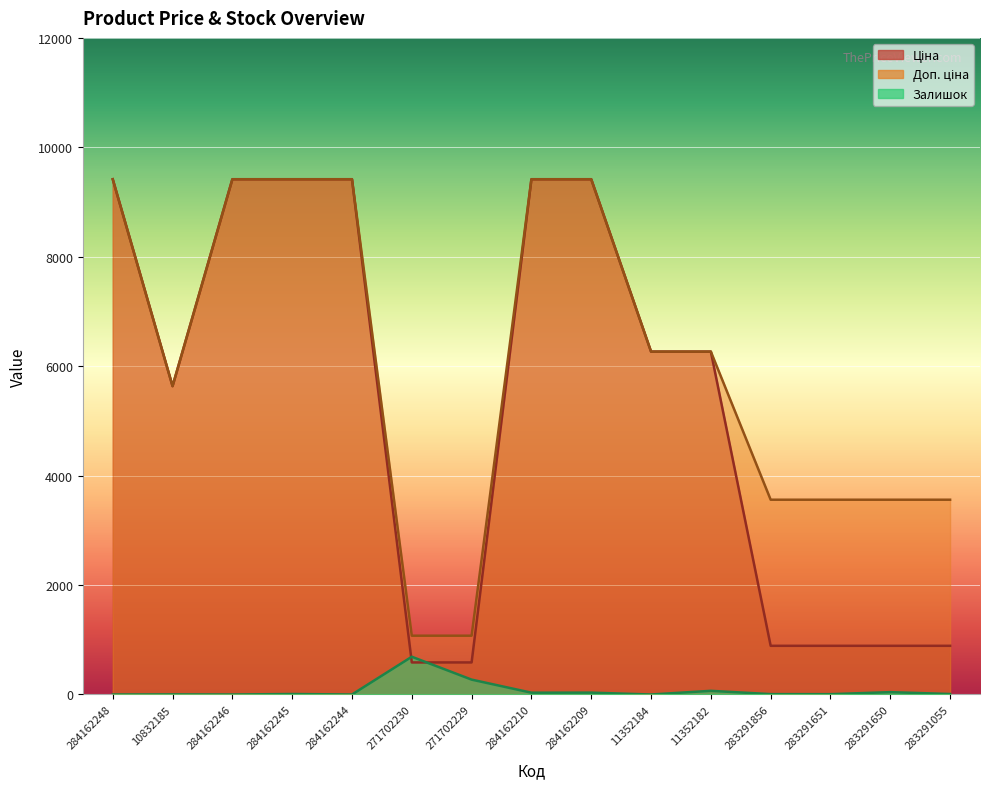

What position from the right is 11352182?

5